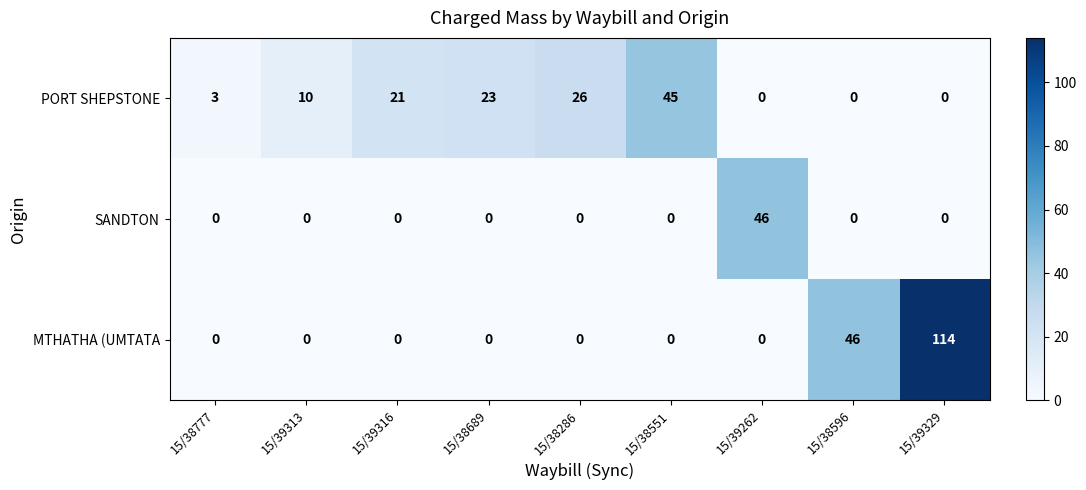

What is the difference between the maximum and minimum values in the SANDTON series?

46